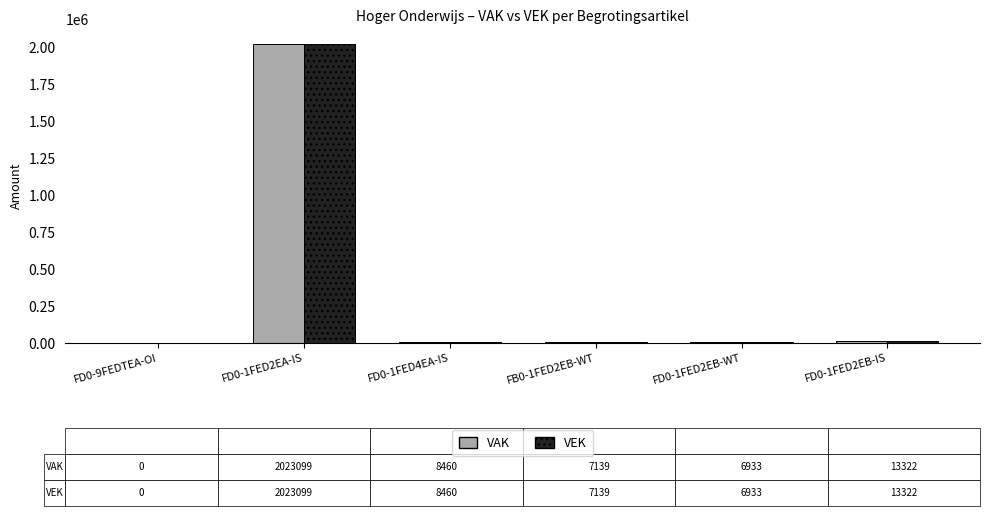

Which category has the highest value across all series?

FD0-1FED2EA-IS